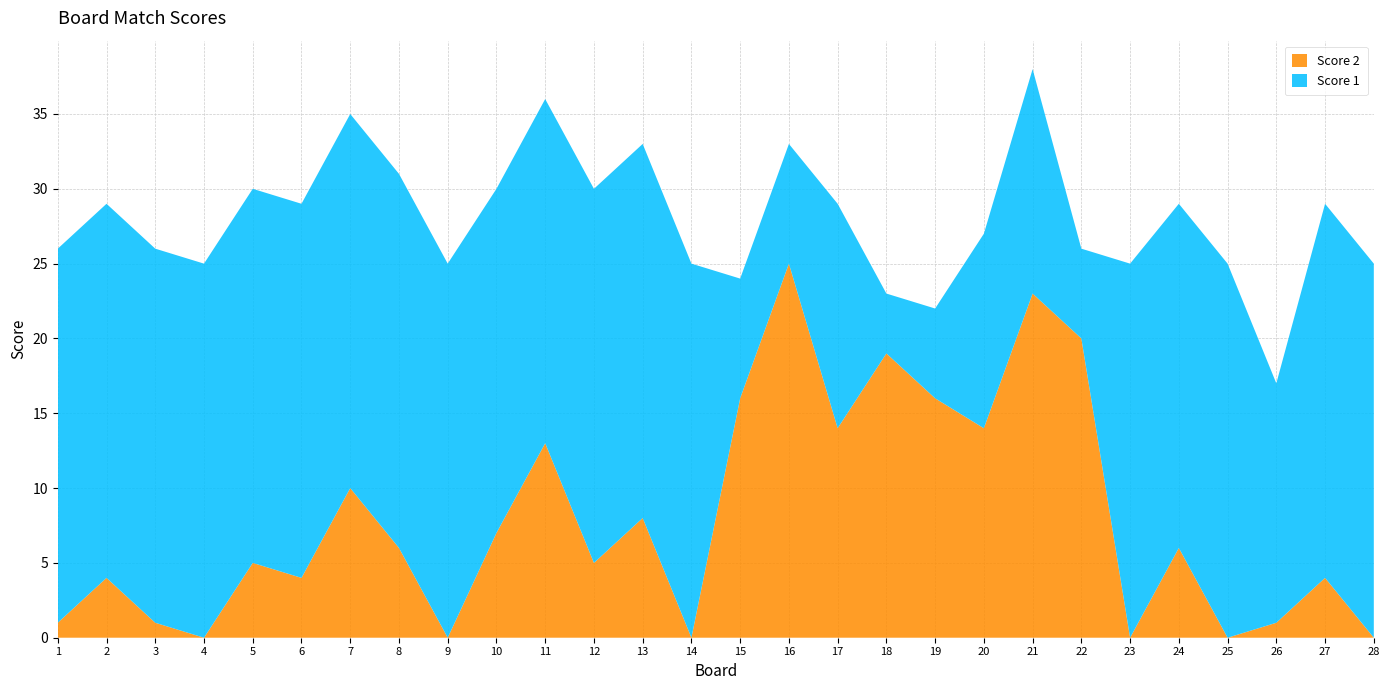

Reading left to right, what are all the values shown in this chart?

Score 1: 1=25	2=25	3=25	4=25	5=25	6=25	7=25	8=25	9=25	10=23	11=23	12=25	13=25	14=25	15=8	16=8	17=15	18=4	19=6	20=13	21=15	22=6	23=25	24=23	25=25	26=16	27=25	28=25
Score 2: 1=1	2=4	3=1	4=0	5=5	6=4	7=10	8=6	9=0	10=7	11=13	12=5	13=8	14=0	15=16	16=25	17=14	18=19	19=16	20=14	21=23	22=20	23=0	24=6	25=0	26=1	27=4	28=0